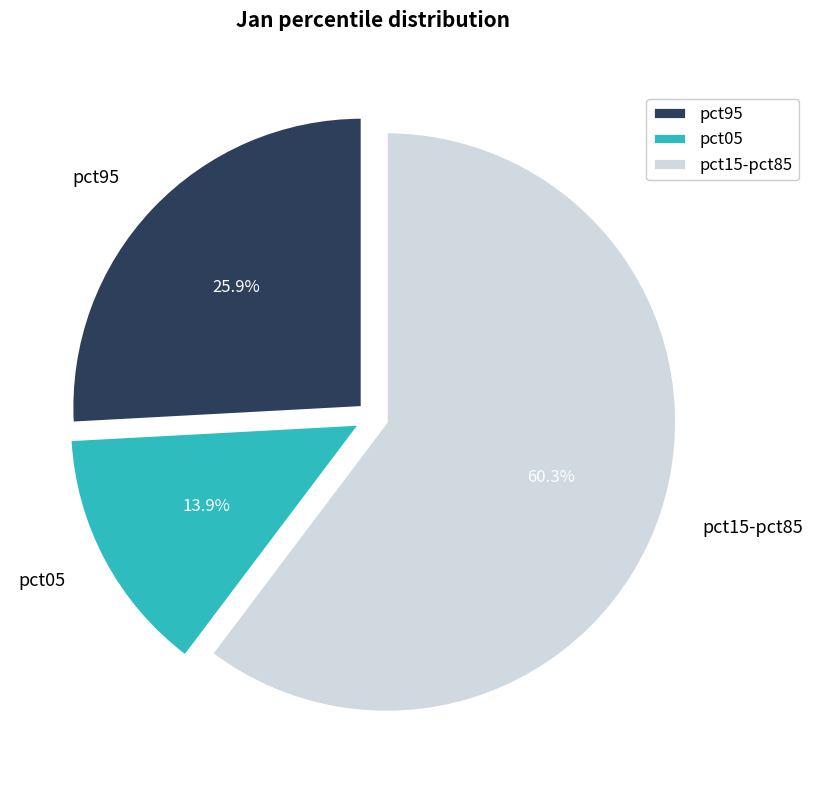

Rank the categories by value from lowest to highest.

pct05, pct95, pct15-pct85